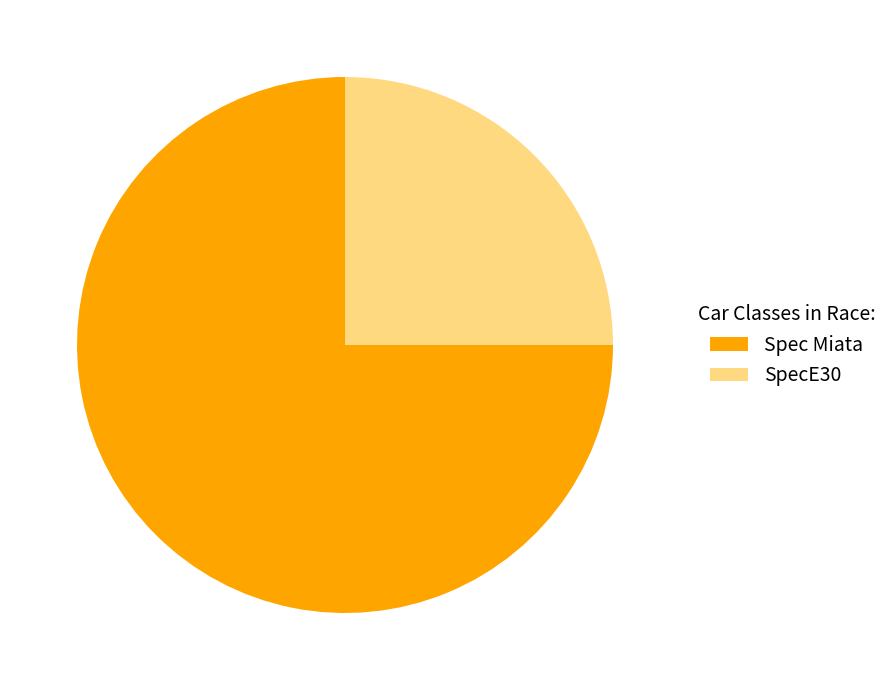

What percentage is the Spec Miata slice, to the nearest percent?

75%